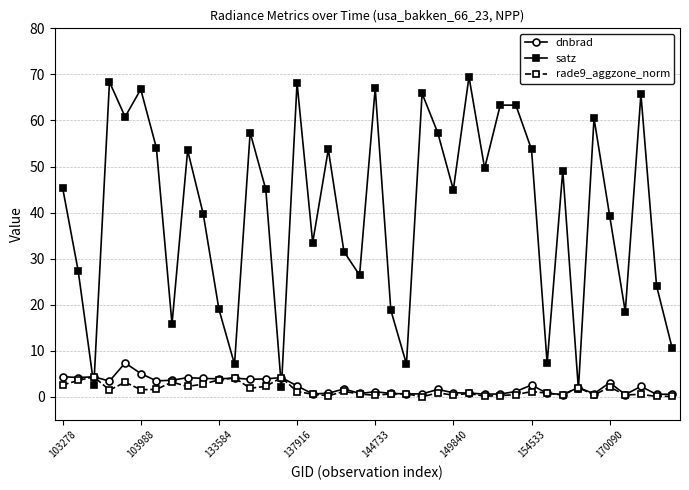

What is the maximum value for rade9_aggzone_norm?

4.3